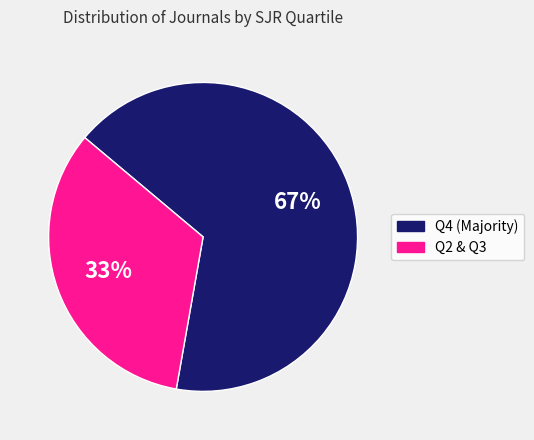

What percentage is the Q2 & Q3 slice, to the nearest percent?

33%